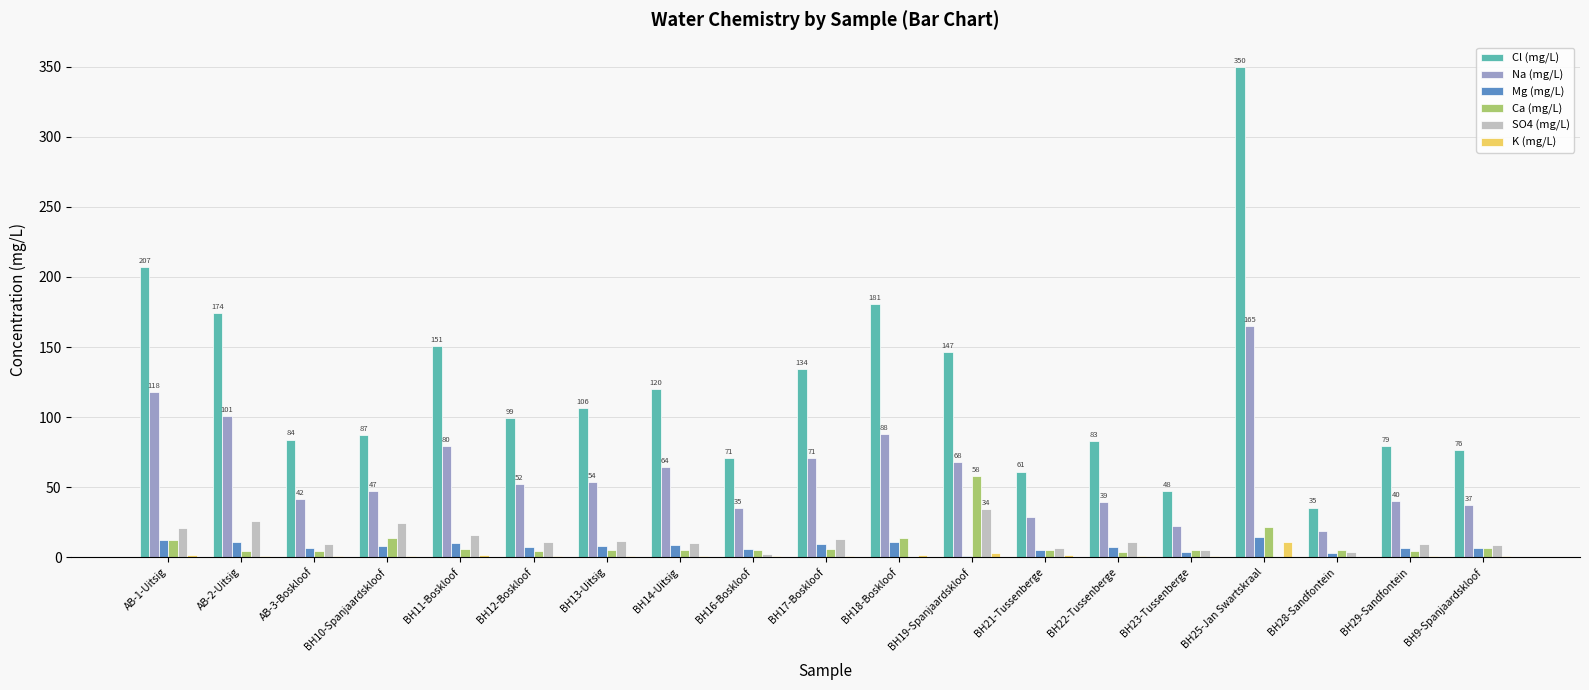

What is the highest value of the K (mg/L) series?

10.8